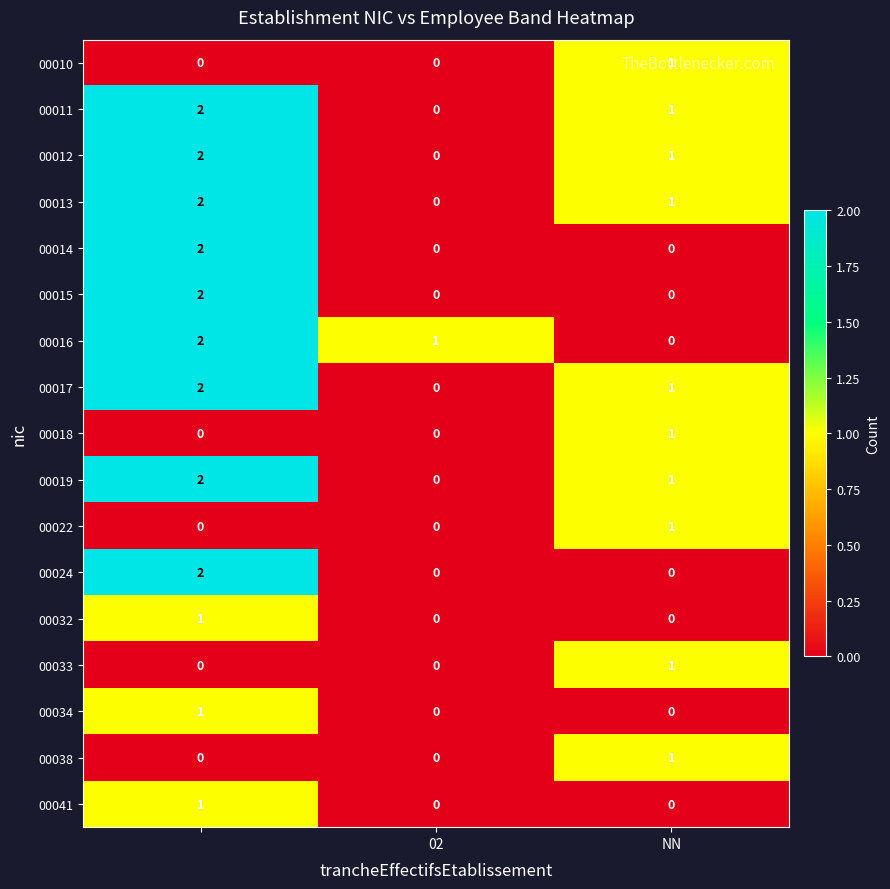

At how many categories does at least one series exceed 0?

3